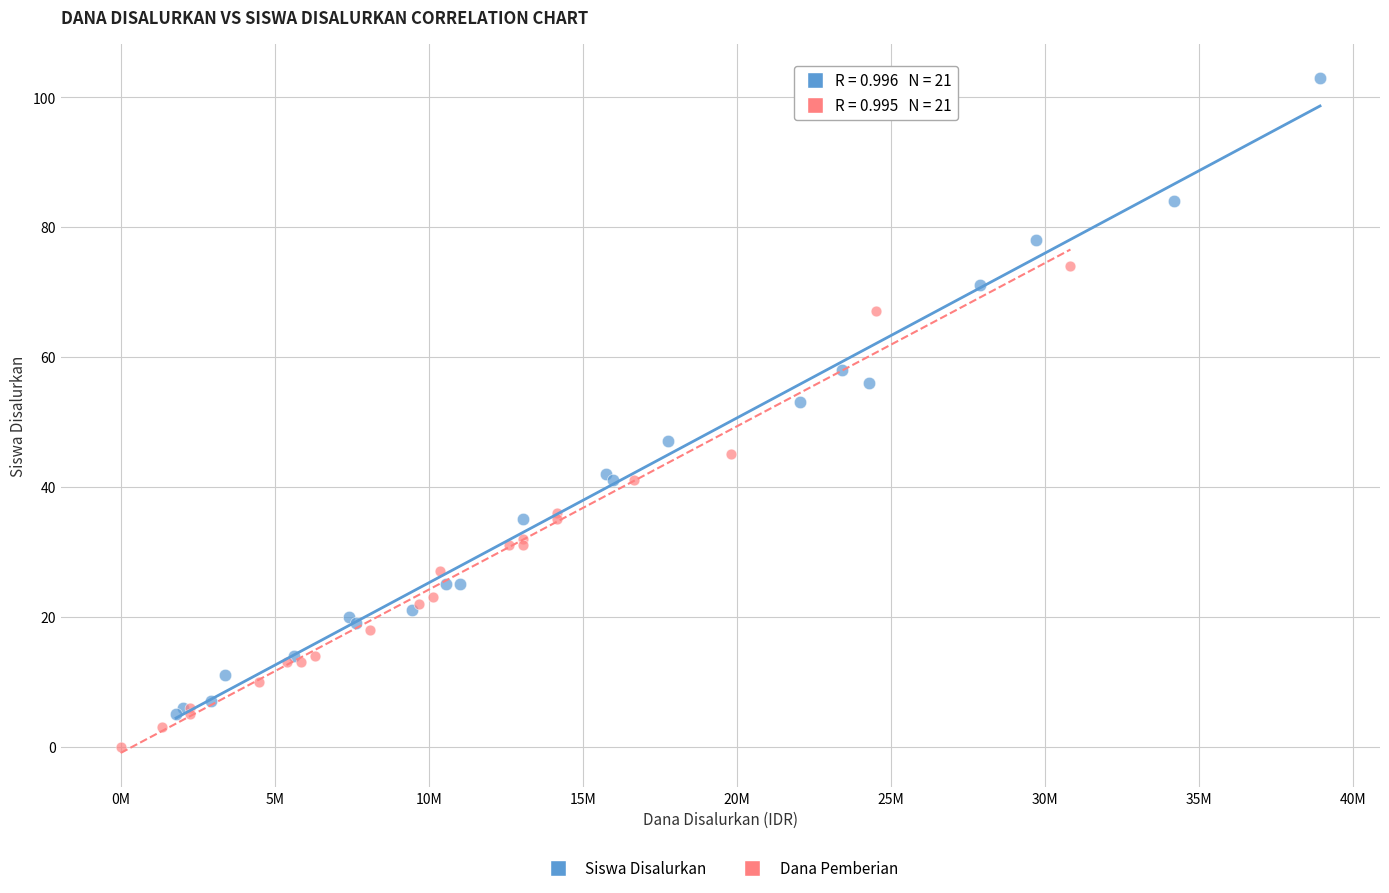

Which series contains the highest Y value?

Siswa Disalurkan